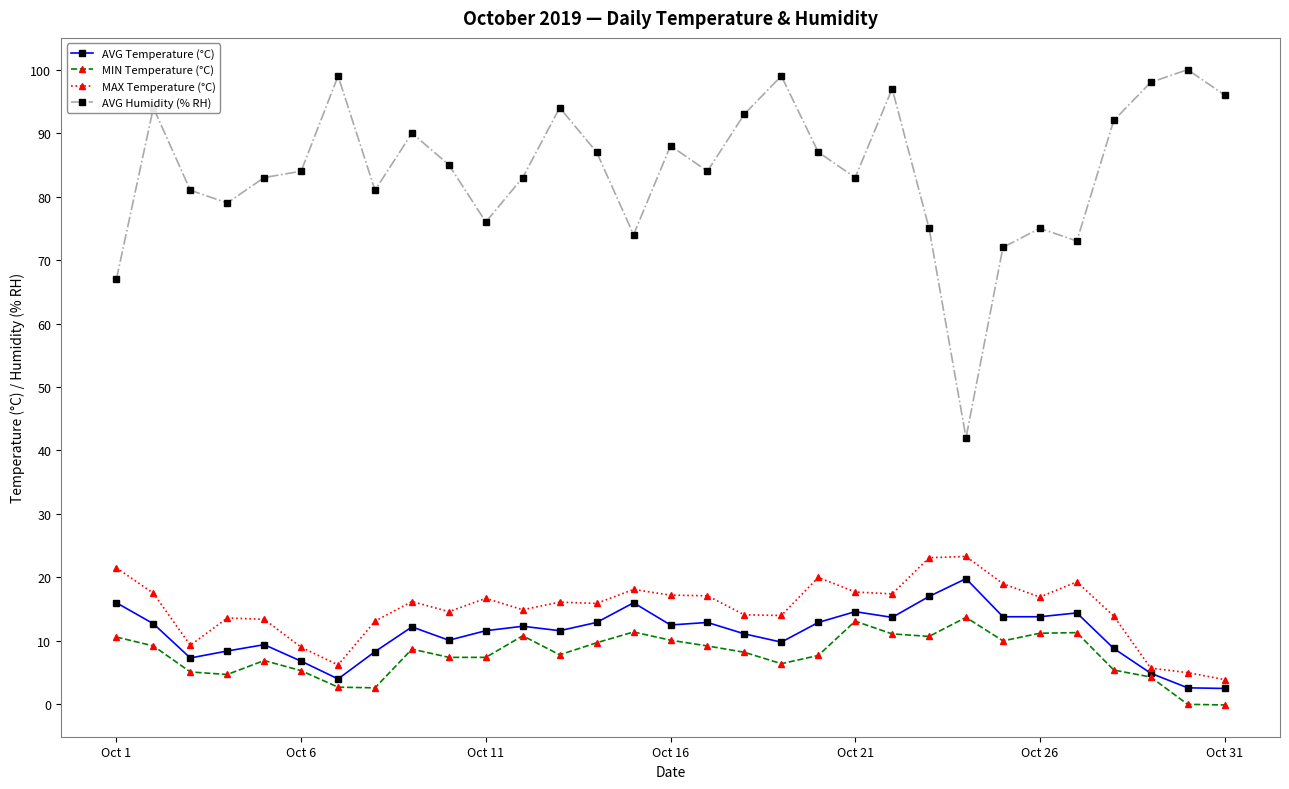

What are all the series names shown in the legend?

AVG Temperature (°C), MIN Temperature (°C), MAX Temperature (°C), AVG Humidity (% RH)